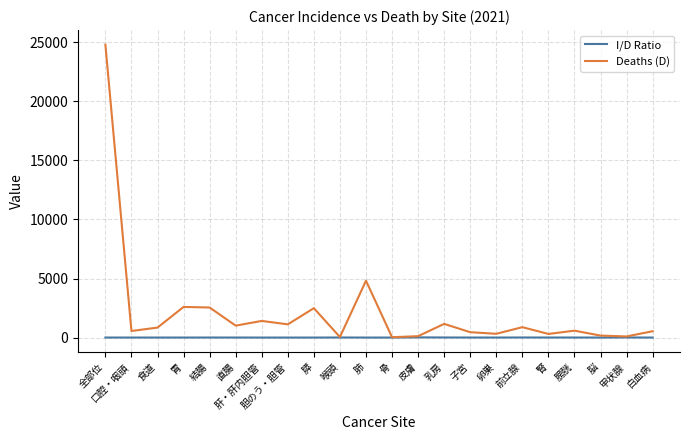

The value of Deaths (D) at 前立腺 is 881.0. True or false?

True